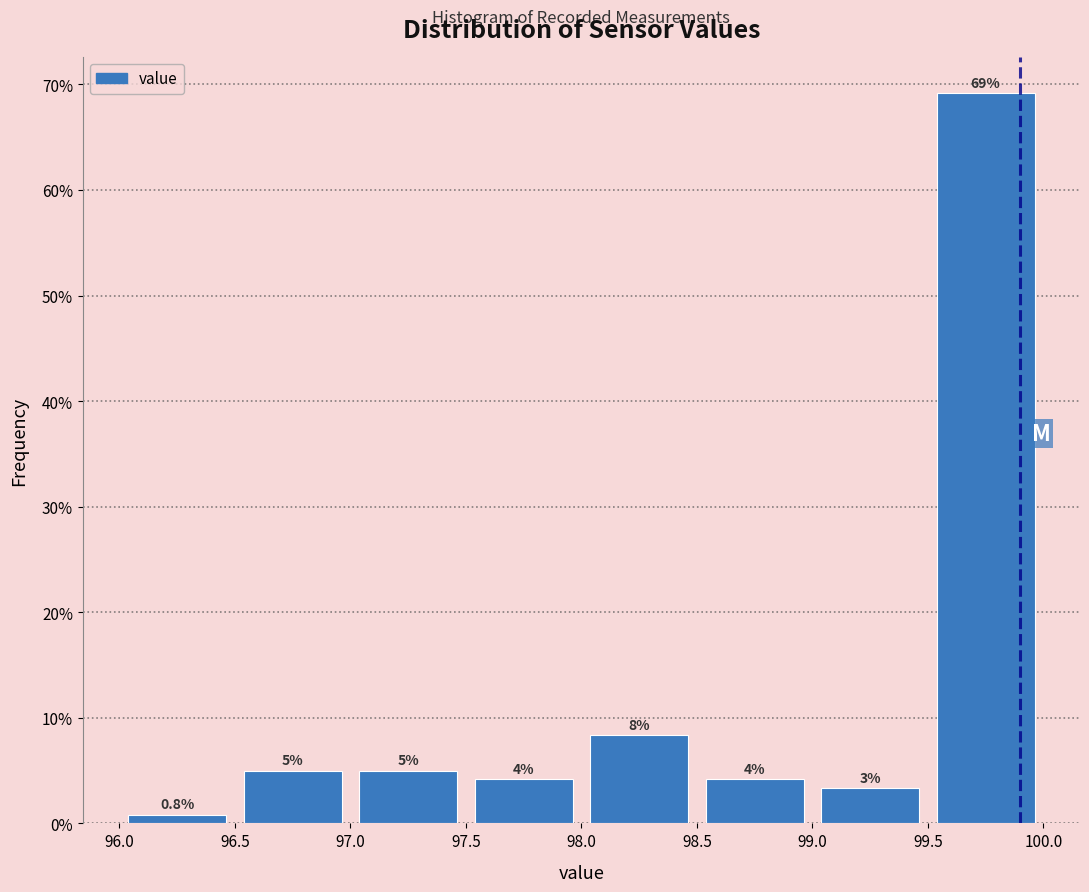

Over which range of the x-axis is the bar tallest?

99.5 to 100.0